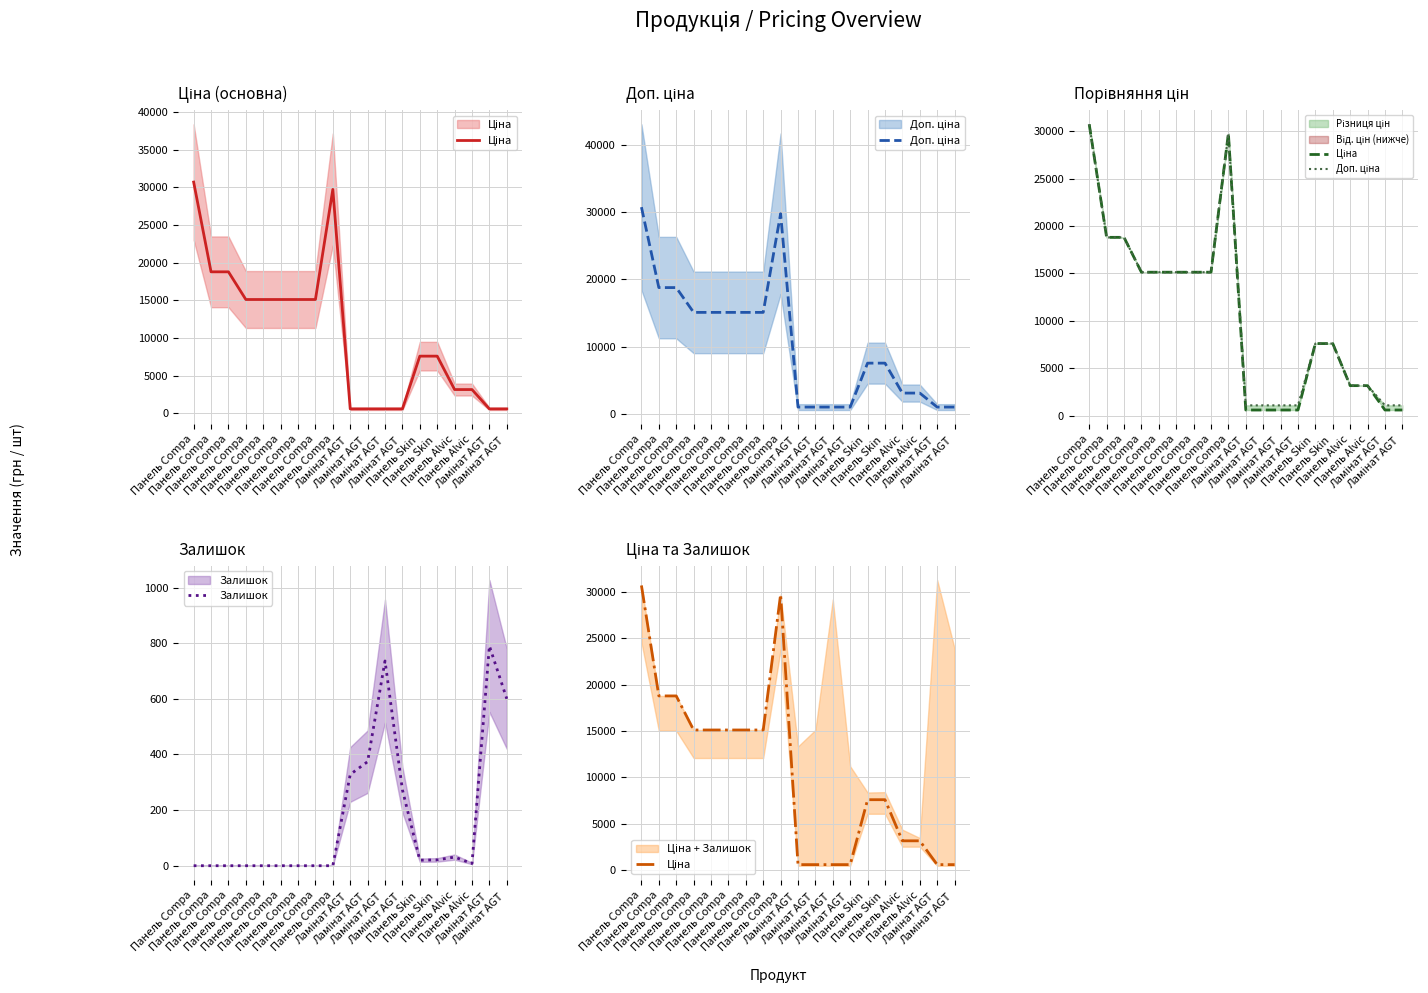

Which series has the widest spread of values?

Ціна